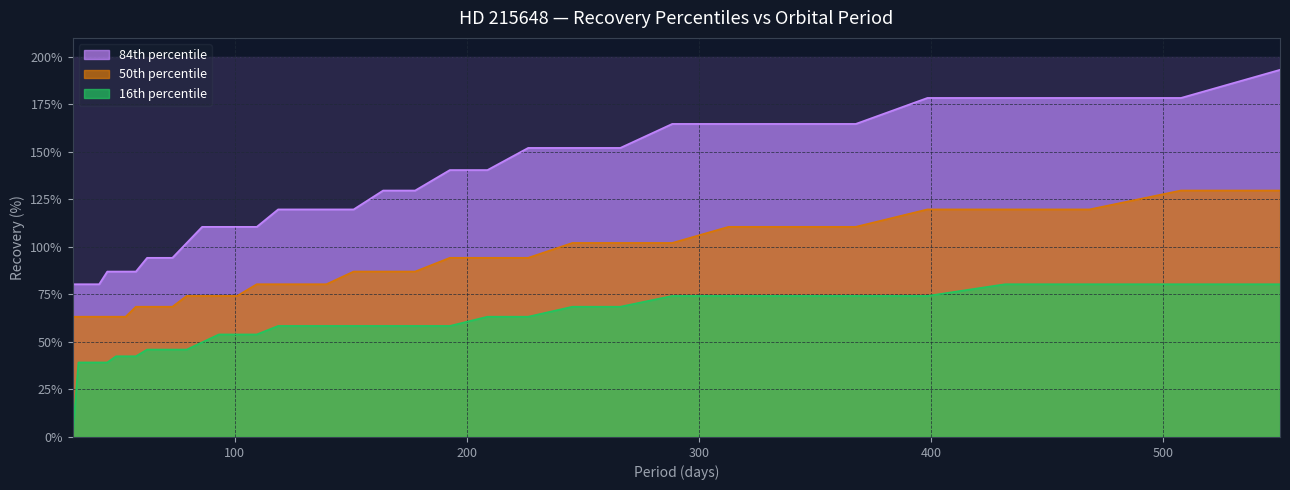

True or false: rec_16 and rec_50 cross at least once.

False